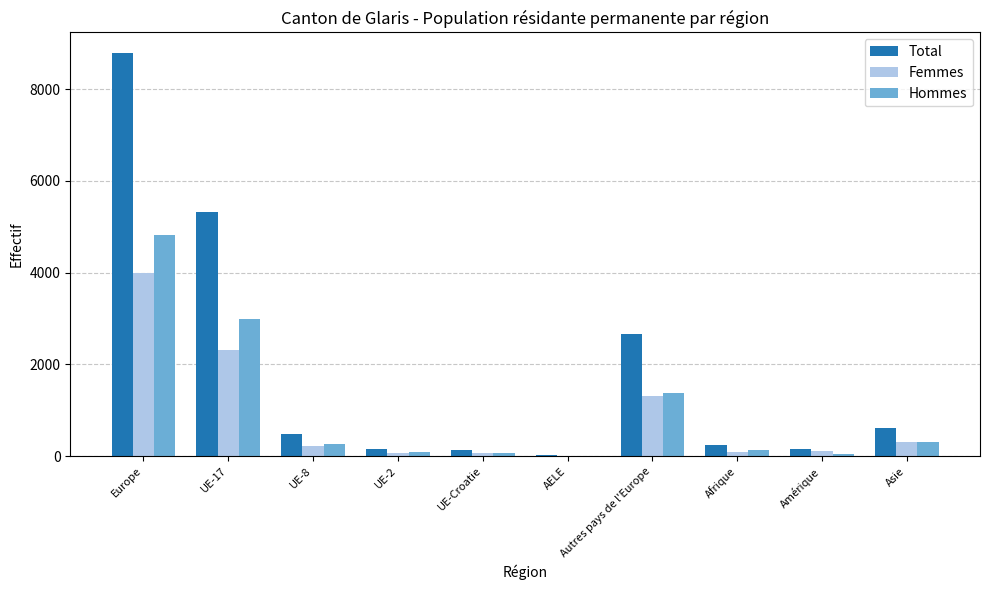

Does the chart contain stacked bars?

No